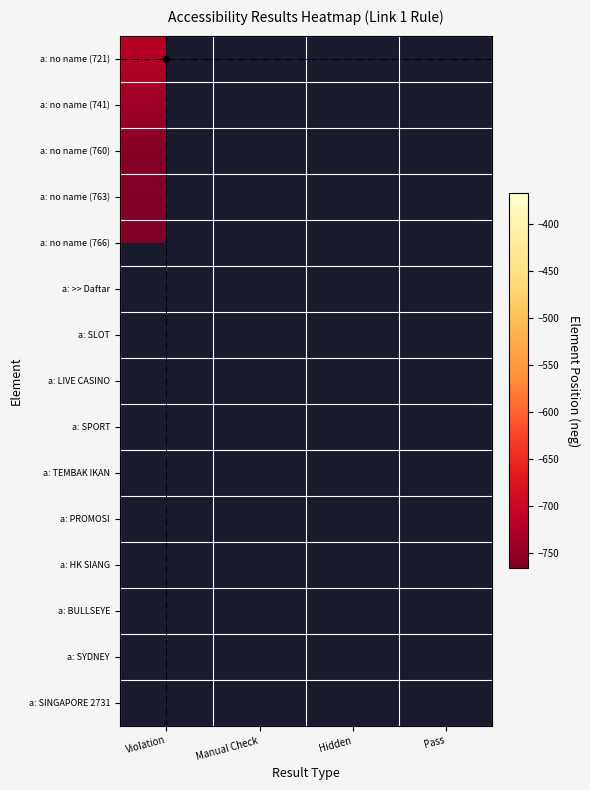

What is the minimum value for a: no name (766)?

-766.0